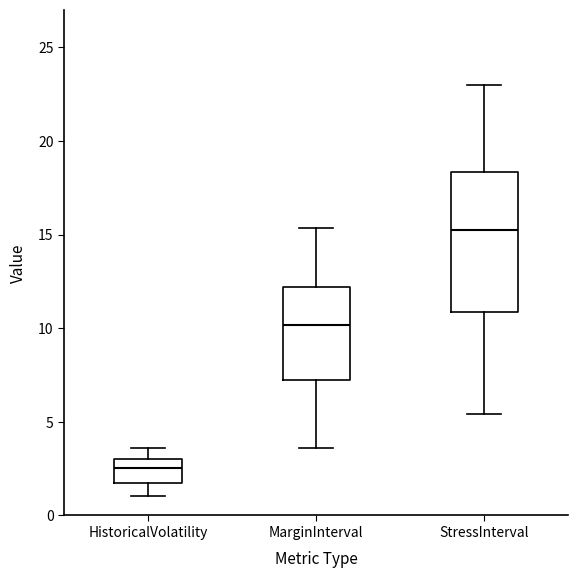

Where does the lower whisker of the box for MarginInterval end on the y-axis? The values are not printed on the chart, so give them approximately, as read against the axis.

3.5